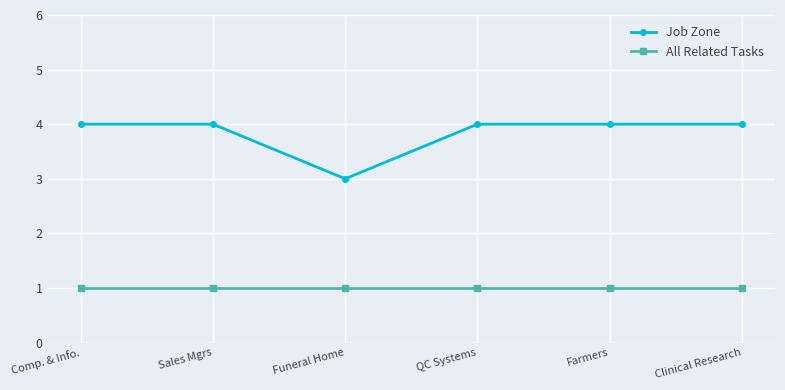

True or false: All Related Tasks and Job Zone intersect in this chart.

False